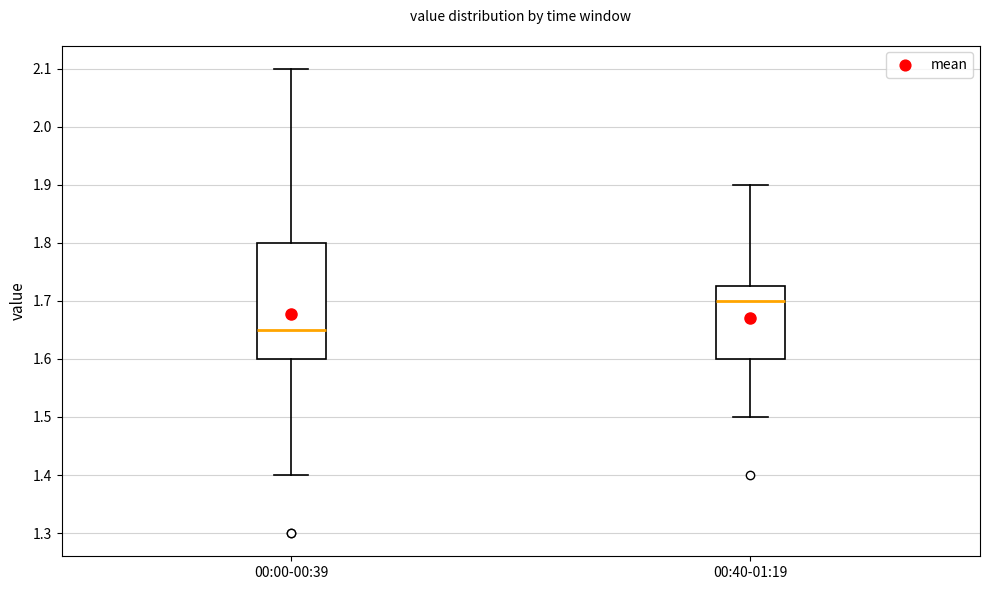

Where is the lower edge of the box for 00:40-01:19 on the y-axis? The values are not printed on the chart, so give them approximately, as read against the axis.

1.60